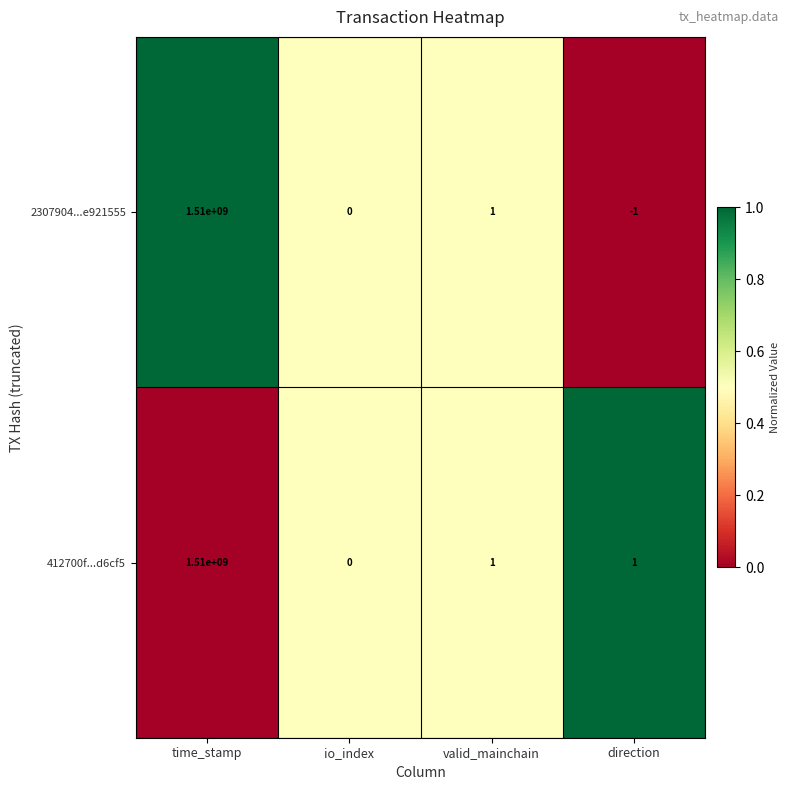

What is the sum of all 412700f...d6cf5 values?

1510000002